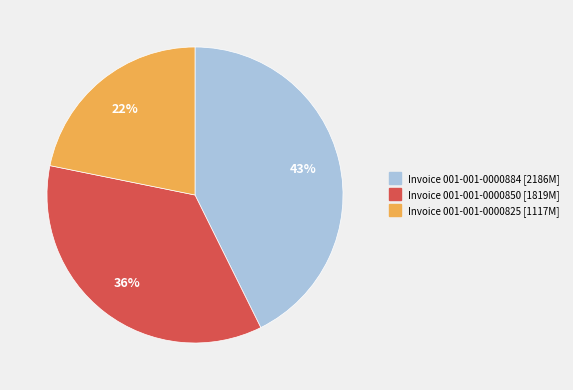

To the nearest percent, what is the difference between the largest and smallest slice percentages?

21%